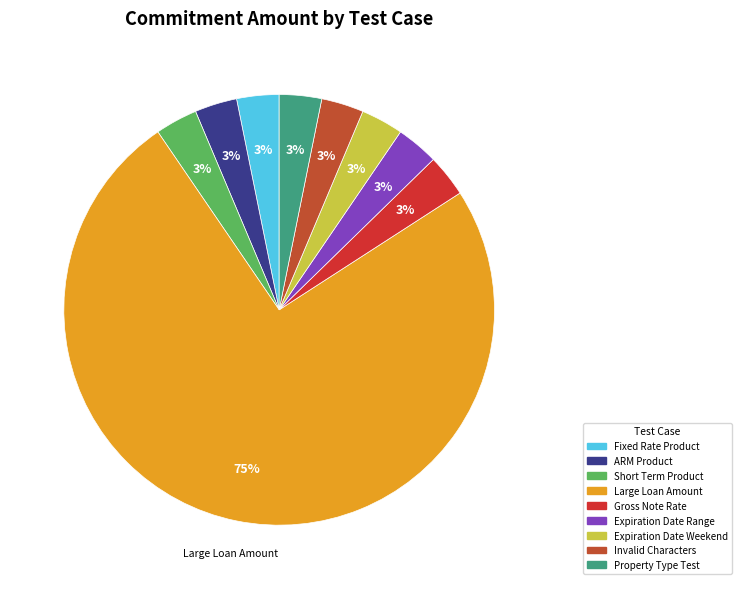

Is the sum of Property Type Test and Fixed Rate Product greater than half?

No